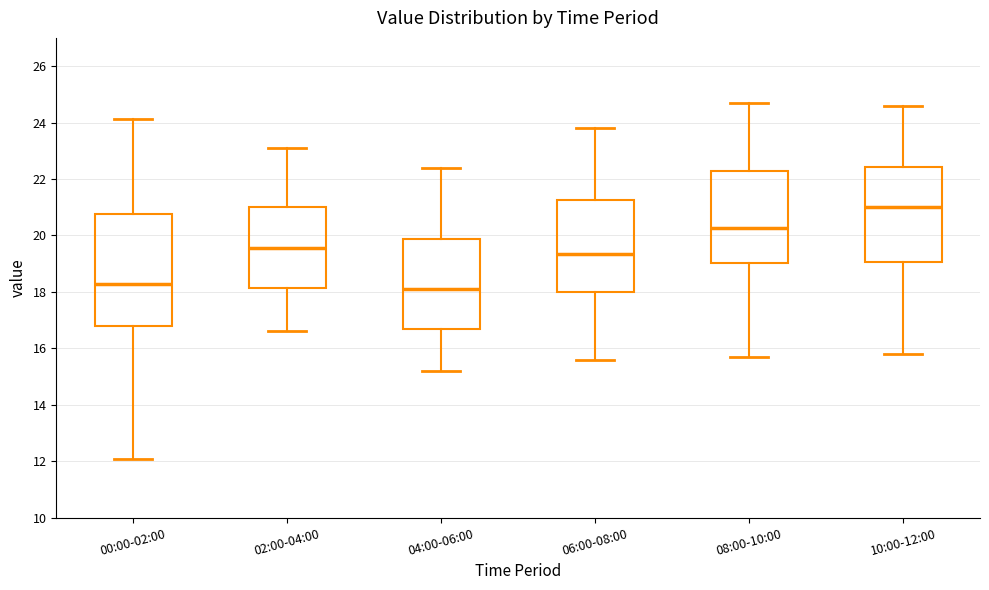

Which box is the tallest, from its lower edge to its upper edge?

00:00-02:00